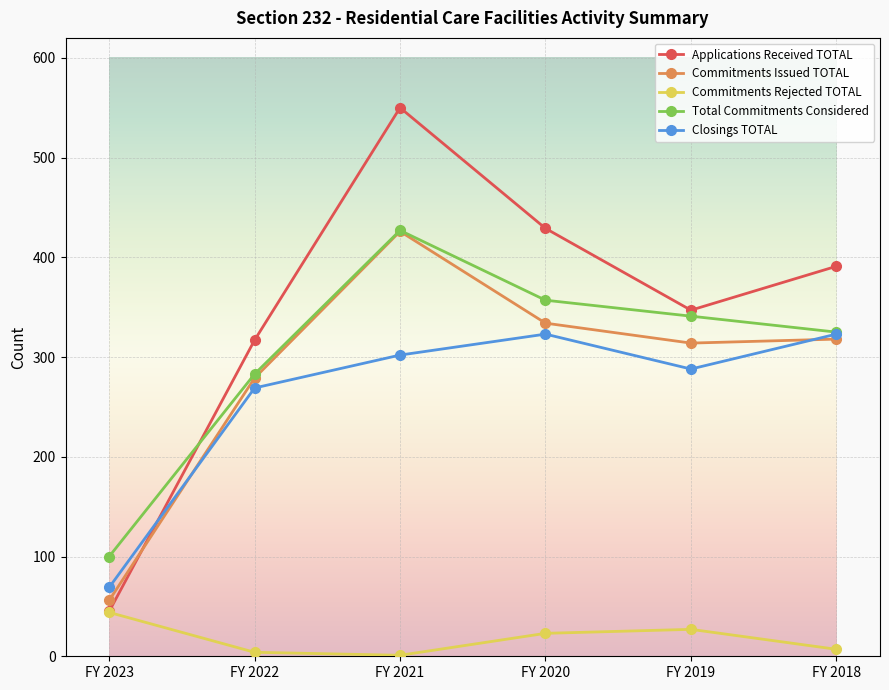

Is the value of Commitments Rejected TOTAL at FY 2021 greater than the value of Commitments Issued TOTAL at FY 2023?

No